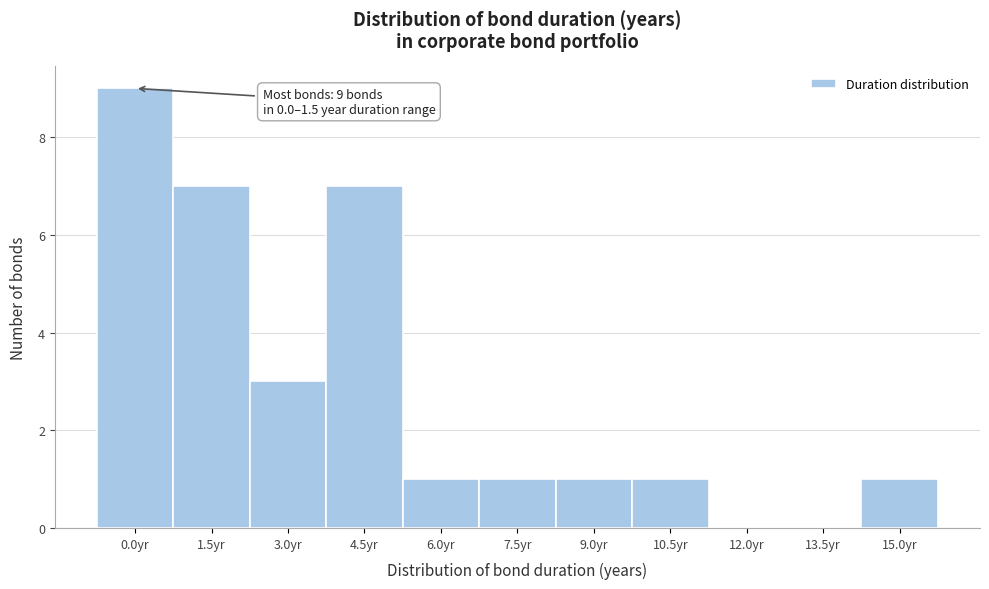

Reading left to right, list all the values displayed in this chart.

0.0yr=9	1.5yr=7	3.0yr=3	4.5yr=7	6.0yr=1	7.5yr=1	9.0yr=1	10.5yr=1	12.0yr=0	13.5yr=0	15.0yr=1